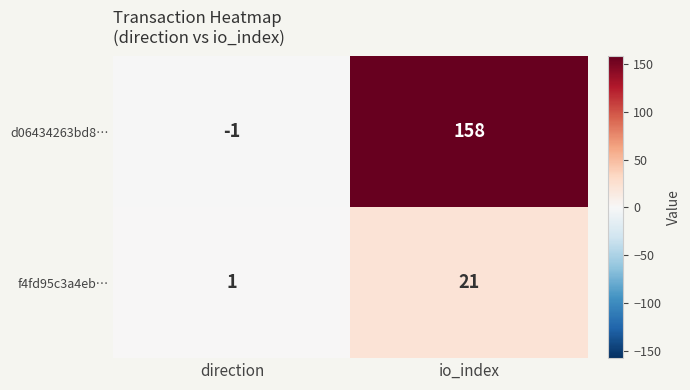

List the series in order of their overall mean, lowest first.

f4fd95c3a4eb…, d06434263bd8…